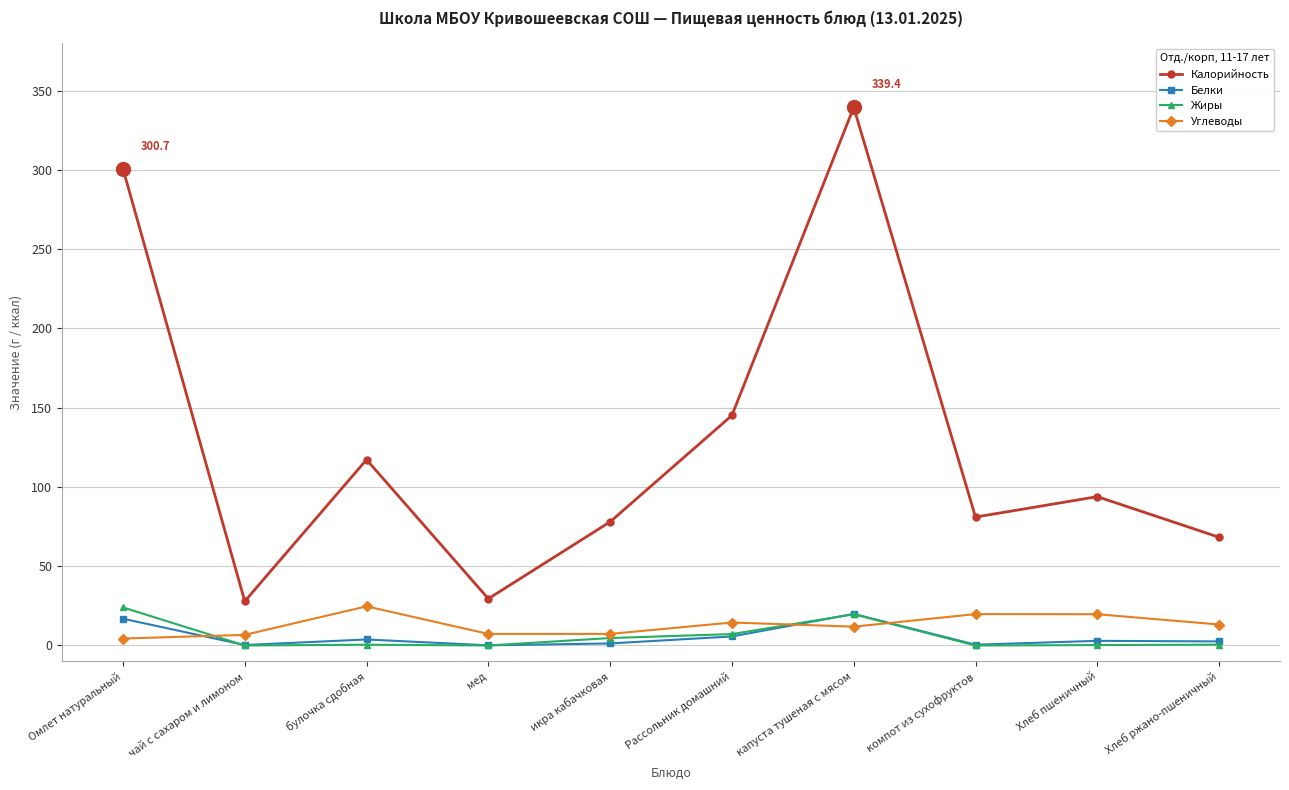

Is the value of Калорийность at Рассольник домашний greater than the value of Жиры at булочка сдобная?

Yes